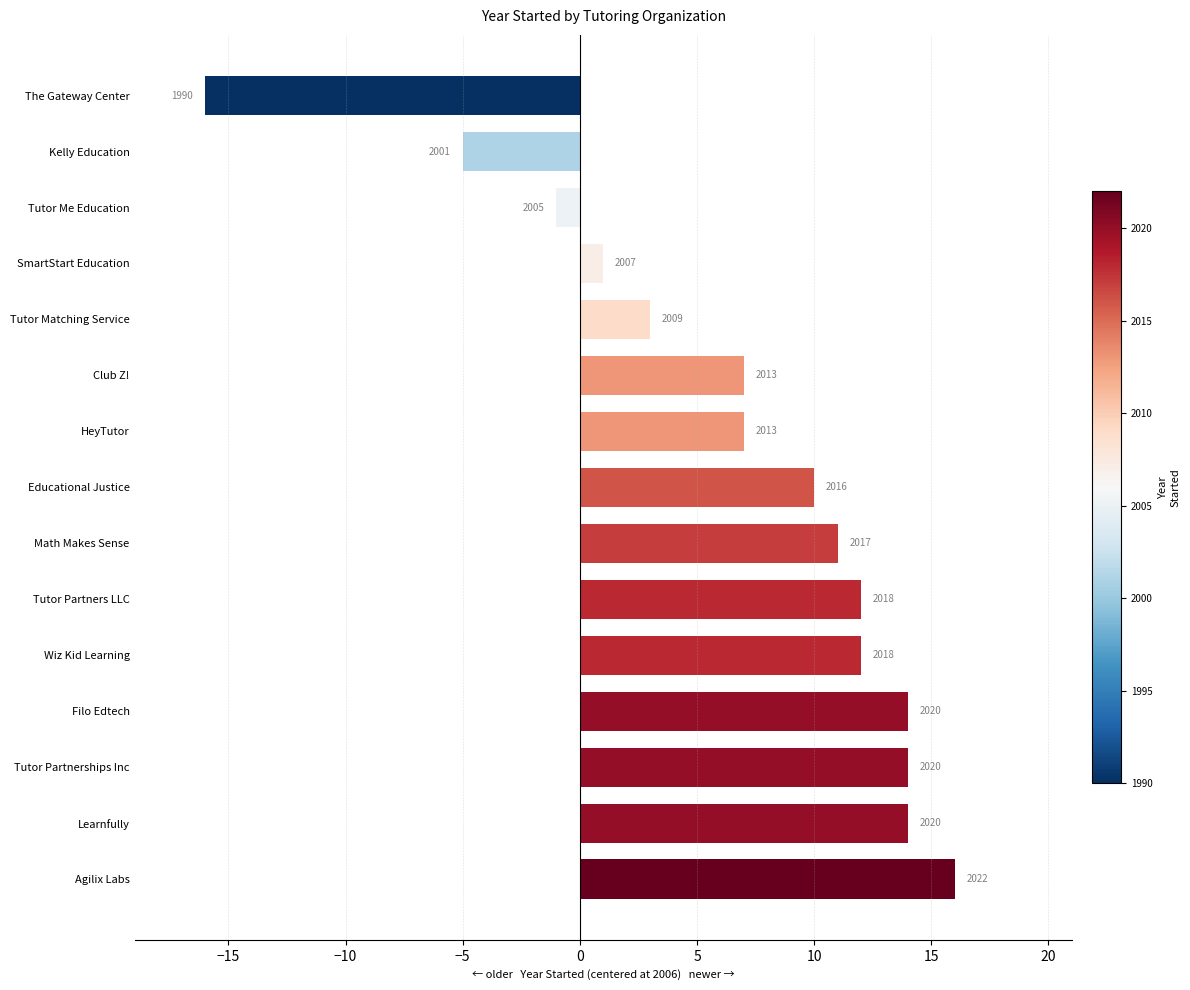

Does the chart contain any negative values?

Yes